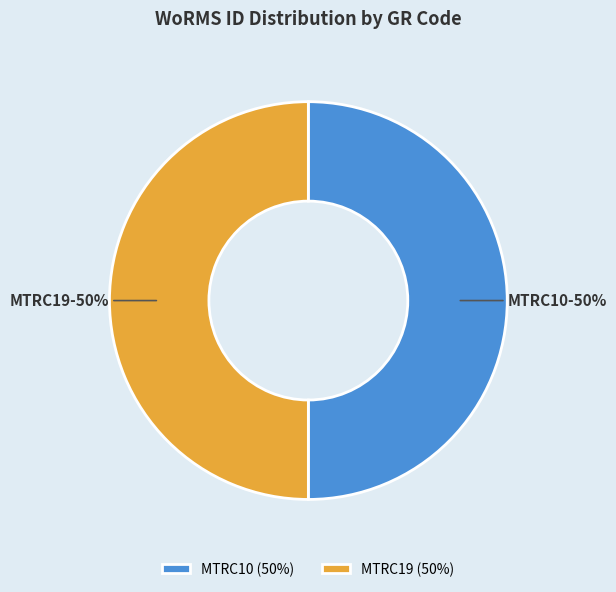

Do MTRC10 and MTRC19 together represent more than half of the pie?

Yes